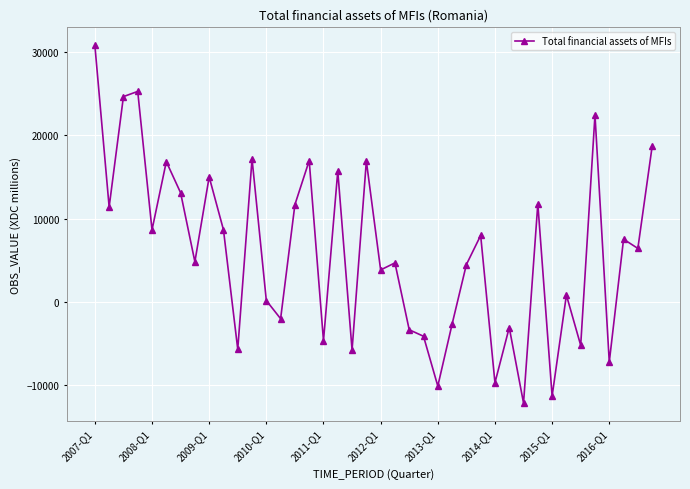

What is the greatest value displayed?

30809.1